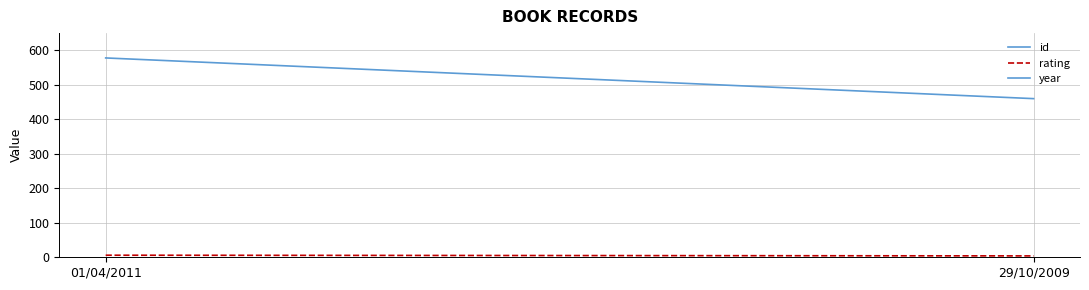

Rank the series by their average value, from lowest to highest.

rating, id, year